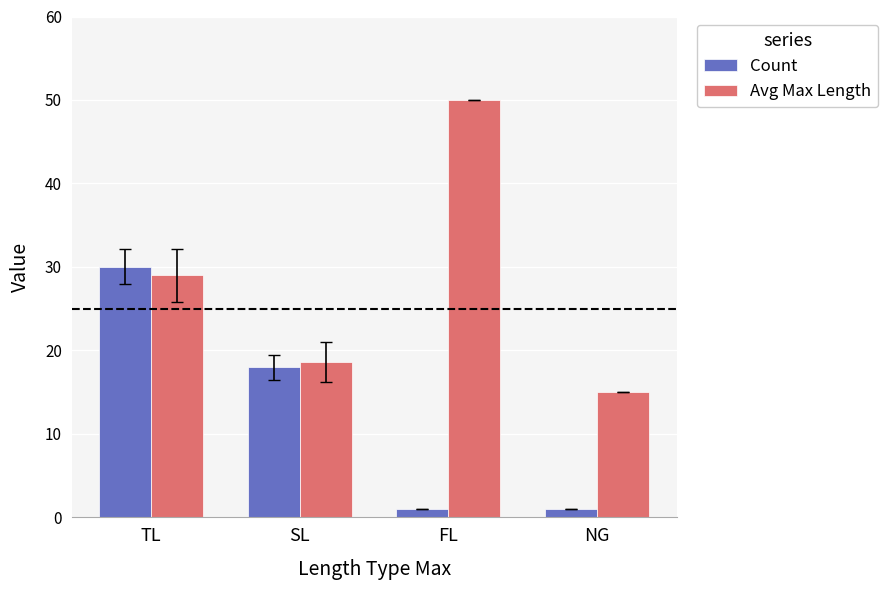

What is the maximum value for Count?

30.0